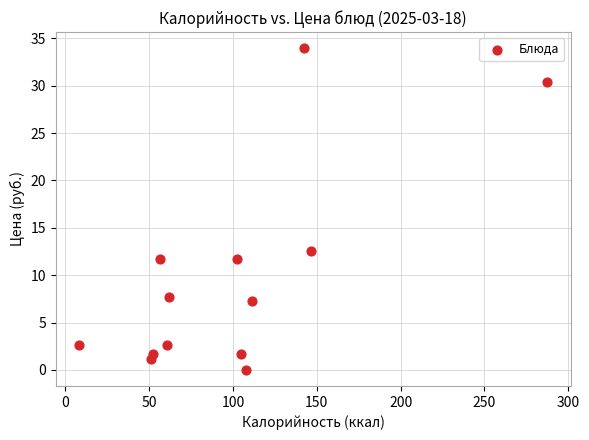

What Y value in the scatter plot is closest to 16?

12.5